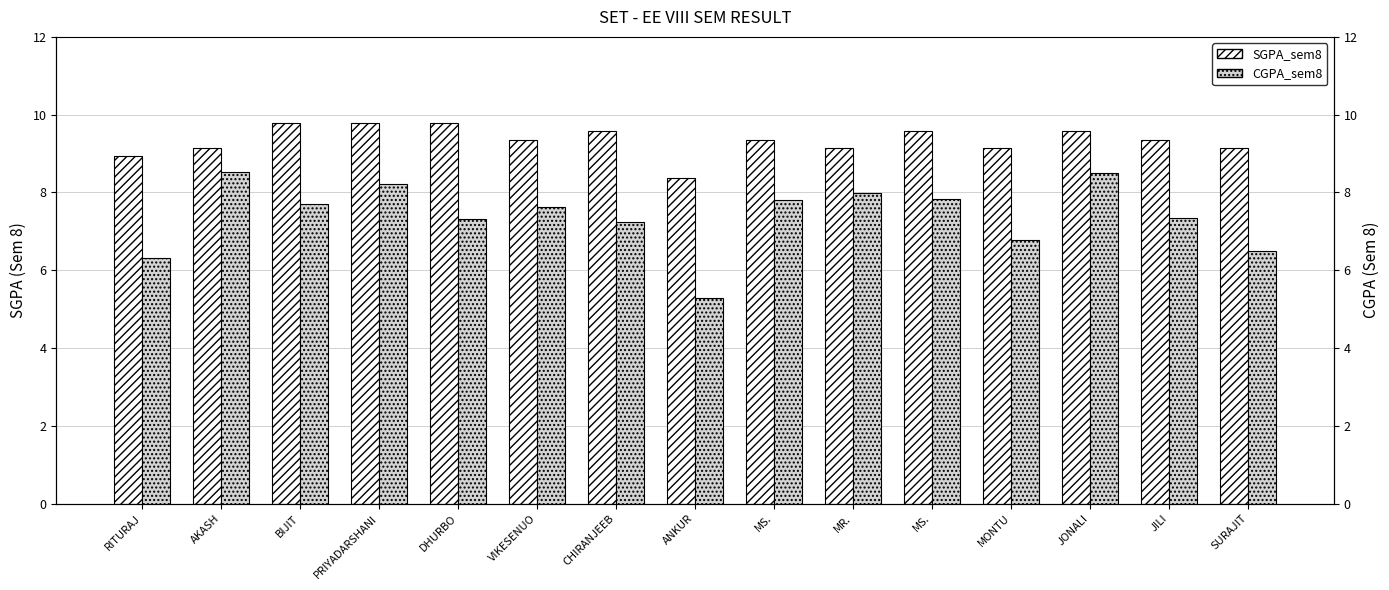

The value of CGPA_sem8 at CHIRANJEEB is 7.2. True or false?

True